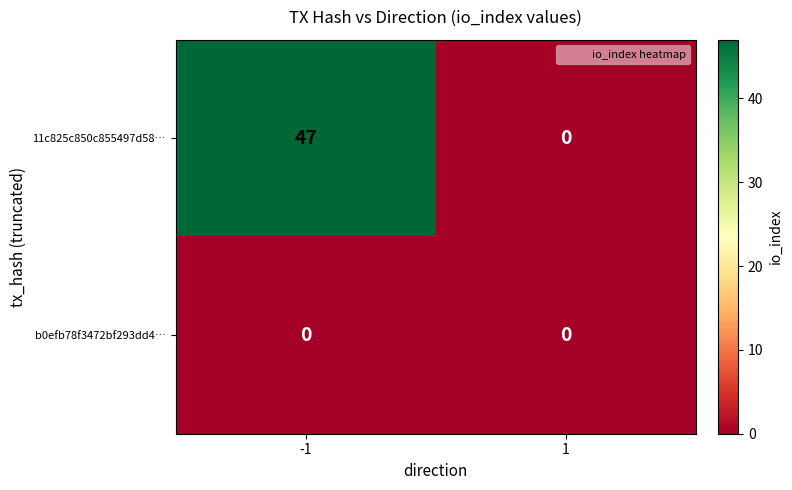

What is the sum of the 11c825c850c855497d58… values at -1 and 1?

47